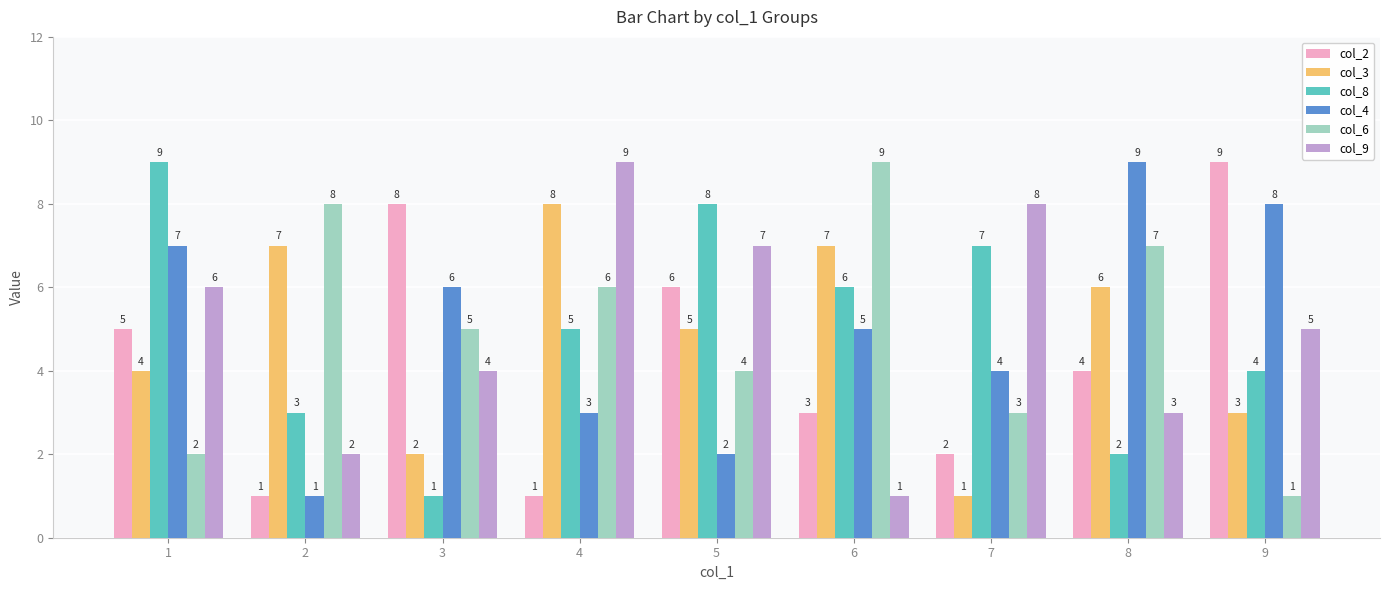

How many data points does each series have?

9